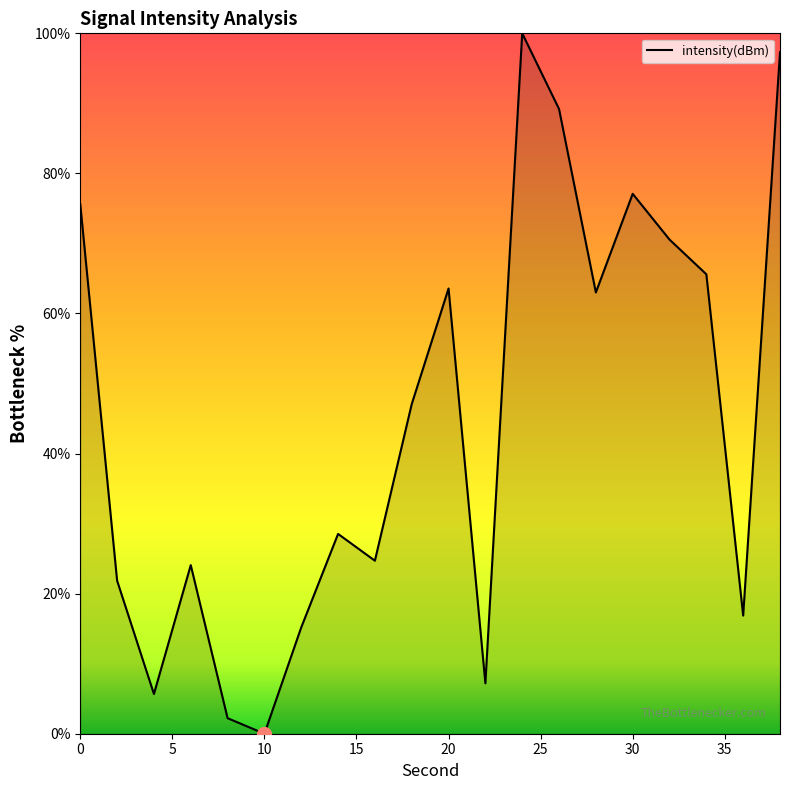

What is the maximum value shown in the chart?

100.0